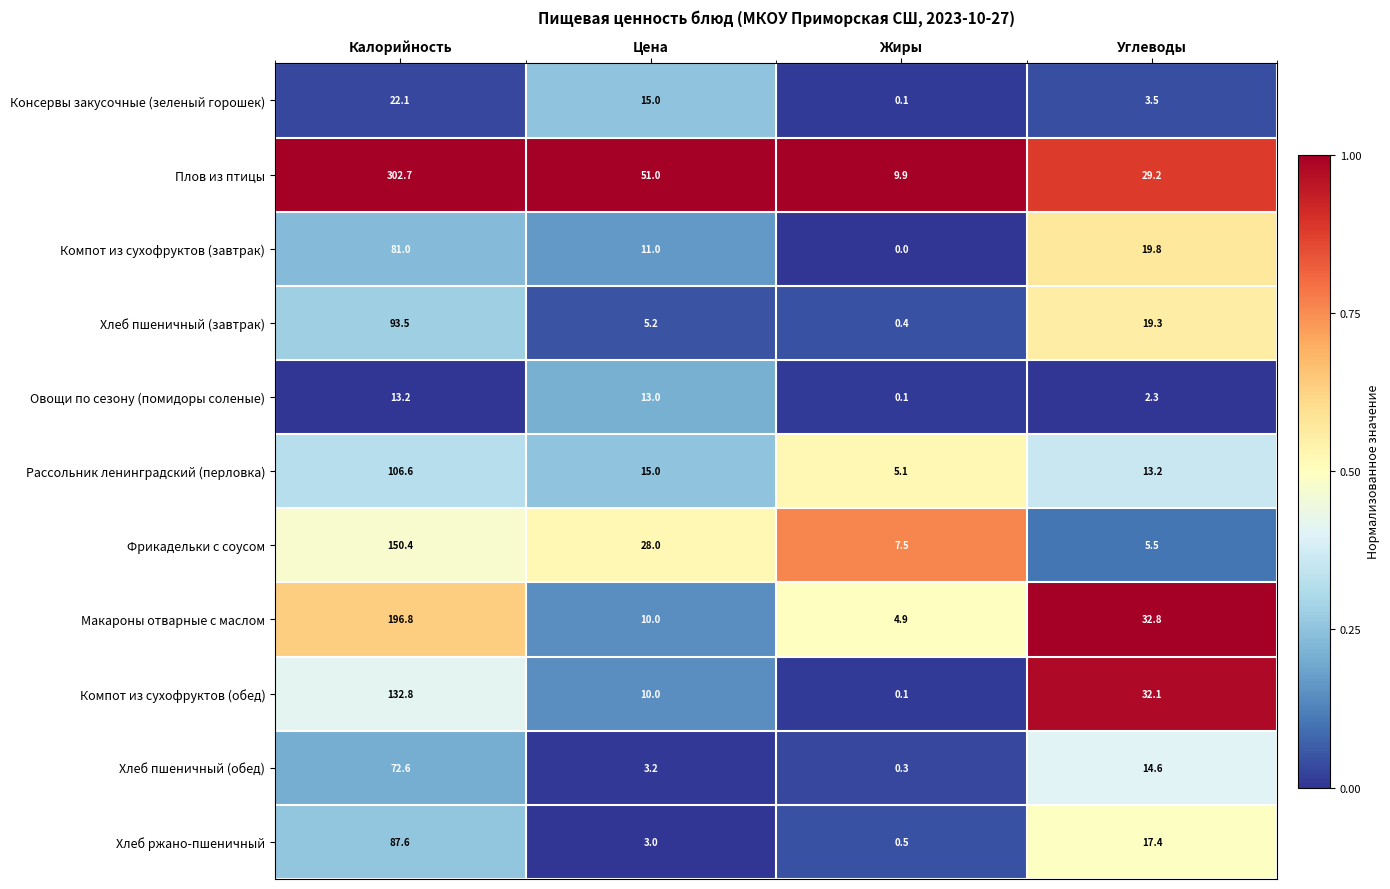

At Углеводы, list the series in order from largest to smallest.

Макароны отварные с маслом, Компот из сухофруктов (обед), Плов из птицы, Компот из сухофруктов (завтрак), Хлеб пшеничный (завтрак), Хлеб ржано-пшеничный, Хлеб пшеничный (обед), Рассольник ленинградский (перловка), Фрикадельки с соусом, Консервы закусочные (зеленый горошек), Овощи по сезону (помидоры соленые)